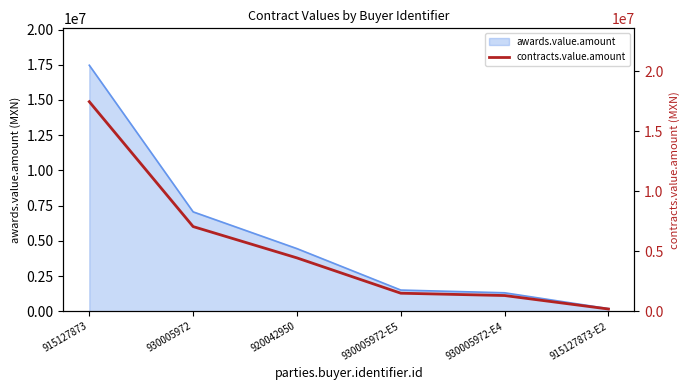

Rank the categories by value from lowest to highest.

915127873-E2, 930005972-E4, 930005972-E5, 920042950, 930005972, 915127873